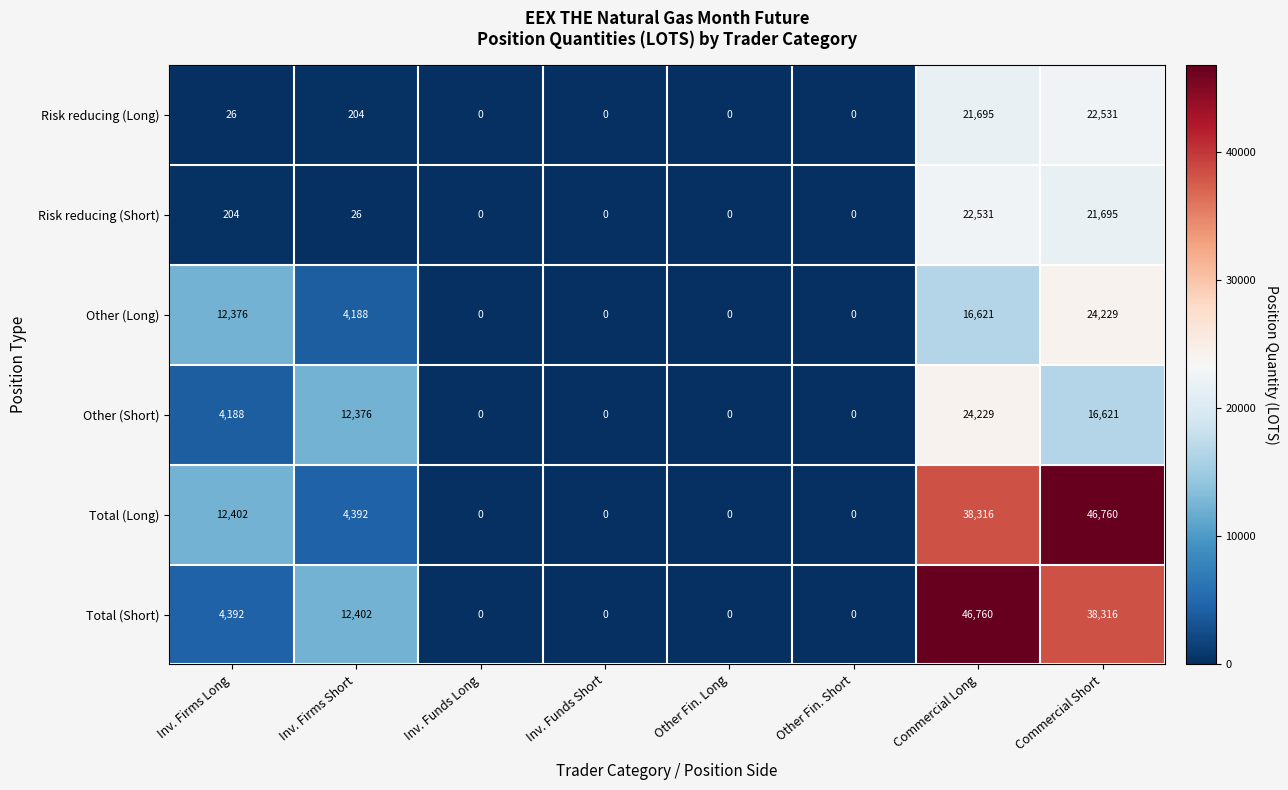

What is the difference between the Total (Long) values at Inv. Funds Long and Inv. Firms Short?

4392